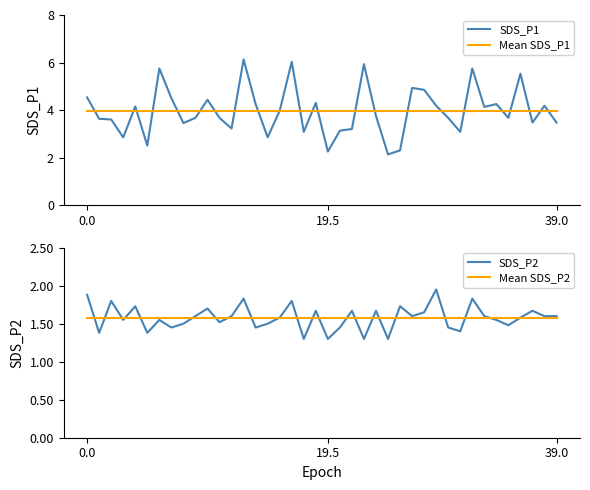

What are all the series names shown in the legend?

SDS_P1, Mean SDS_P1, SDS_P2, Mean SDS_P2